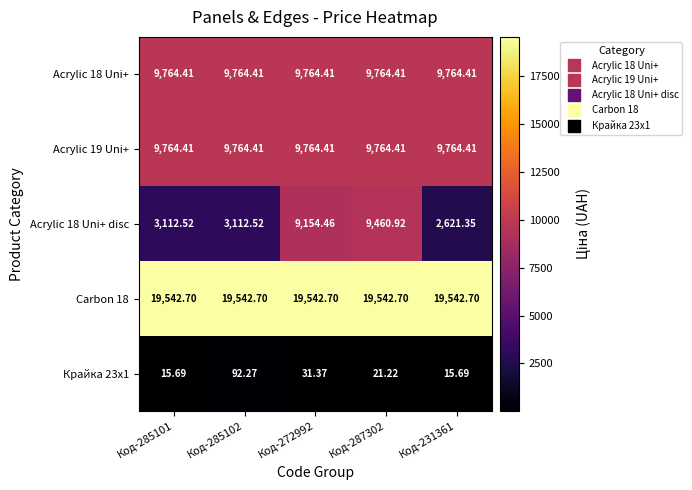

Is the value of Acrylic 18 Uni+ at Код-272992 greater than the value of Acrylic 18 Uni+ disc at Код-285102?

Yes